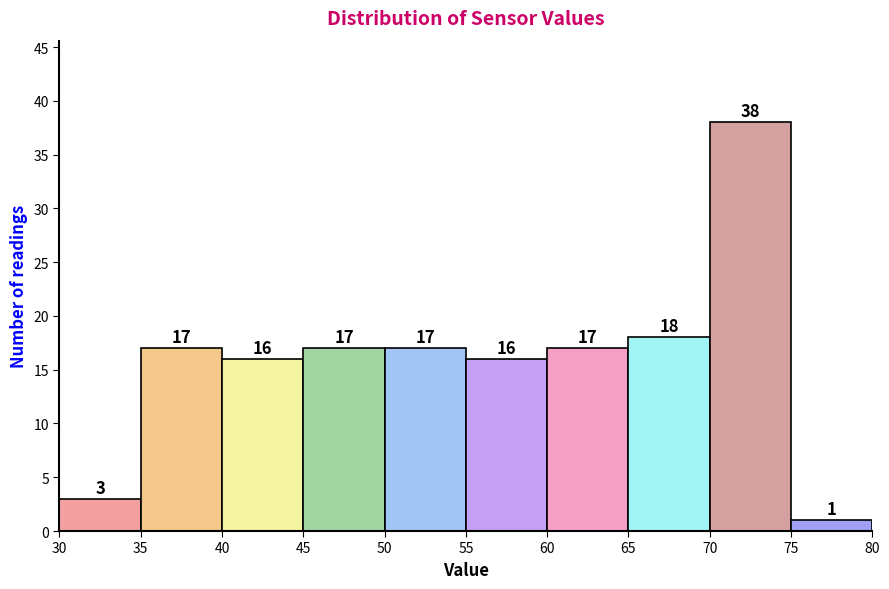

What is the height of the bar covering 45 to 50 on the x-axis?

17